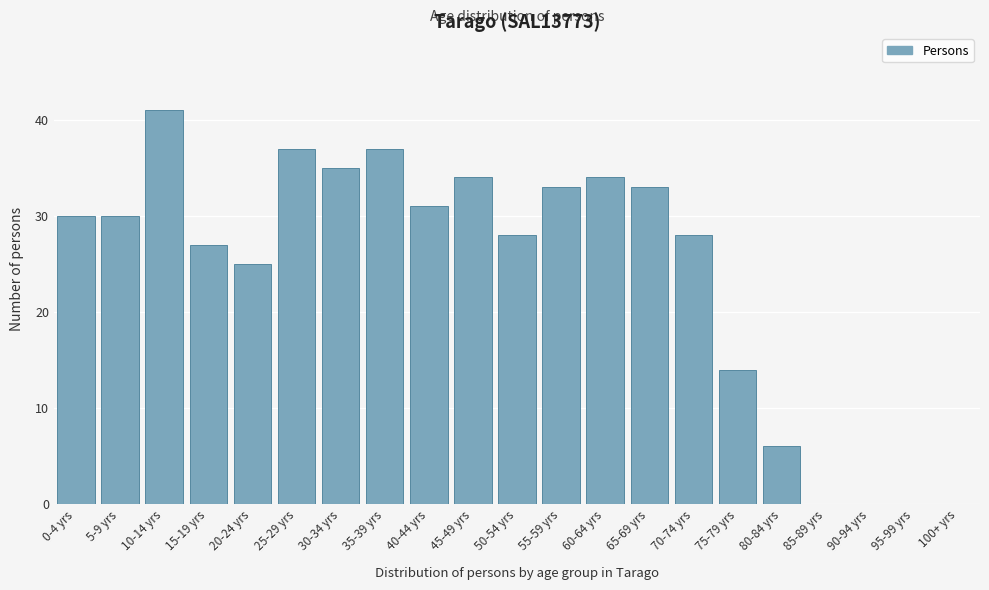

Reading left to right, what are all the values shown in this chart?

0-4 yrs=30	5-9 yrs=30	10-14 yrs=41	15-19 yrs=27	20-24 yrs=25	25-29 yrs=37	30-34 yrs=35	35-39 yrs=37	40-44 yrs=31	45-49 yrs=34	50-54 yrs=28	55-59 yrs=33	60-64 yrs=34	65-69 yrs=33	70-74 yrs=28	75-79 yrs=14	80-84 yrs=6	85-89 yrs=0	90-94 yrs=0	95-99 yrs=0	100+ yrs=0